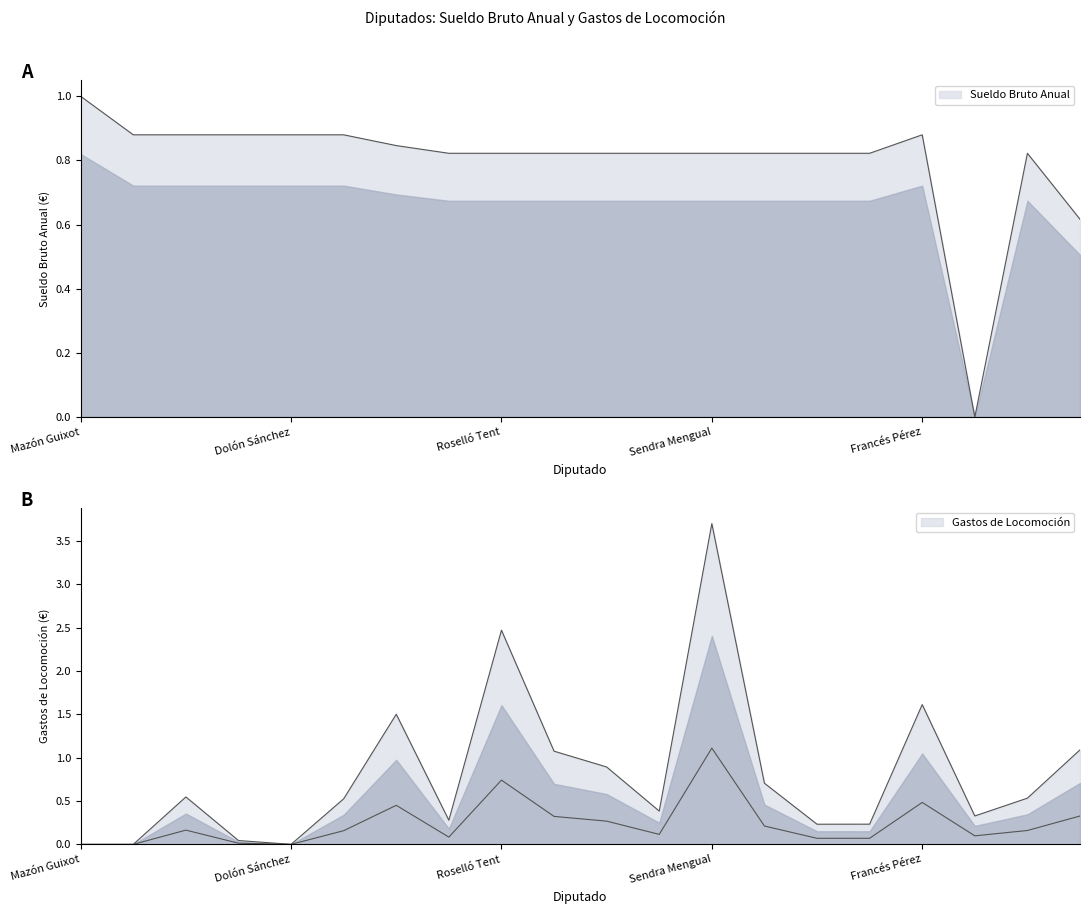

Where is the first local maximum for Gastos de Locomoción?

Serna García